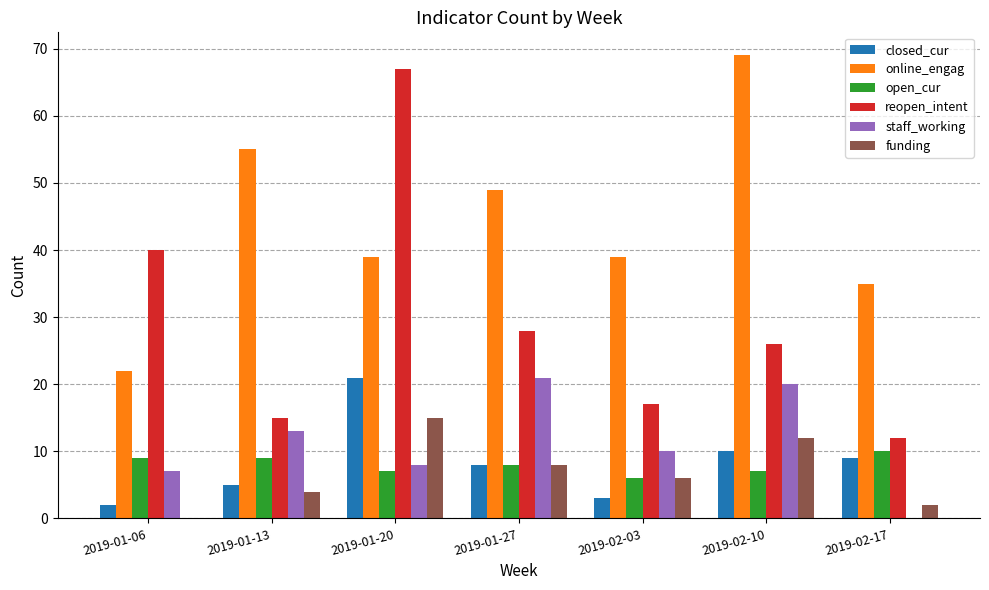

What is the maximum value for staff_working?

21